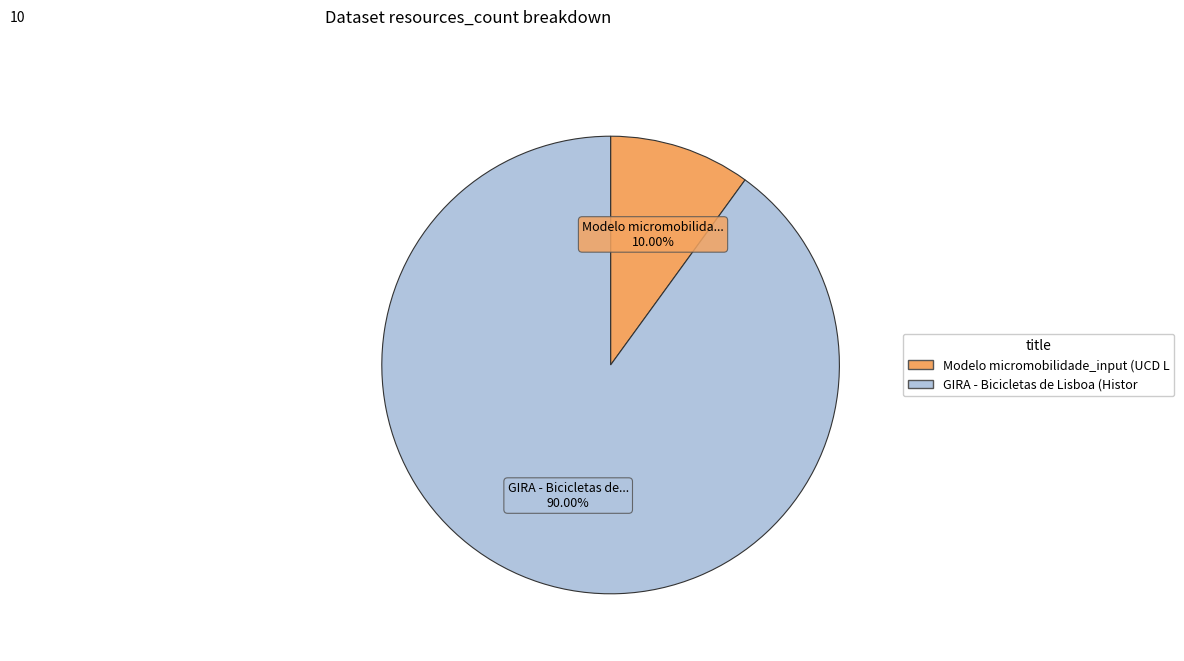

Does any single category account for the majority?

Yes